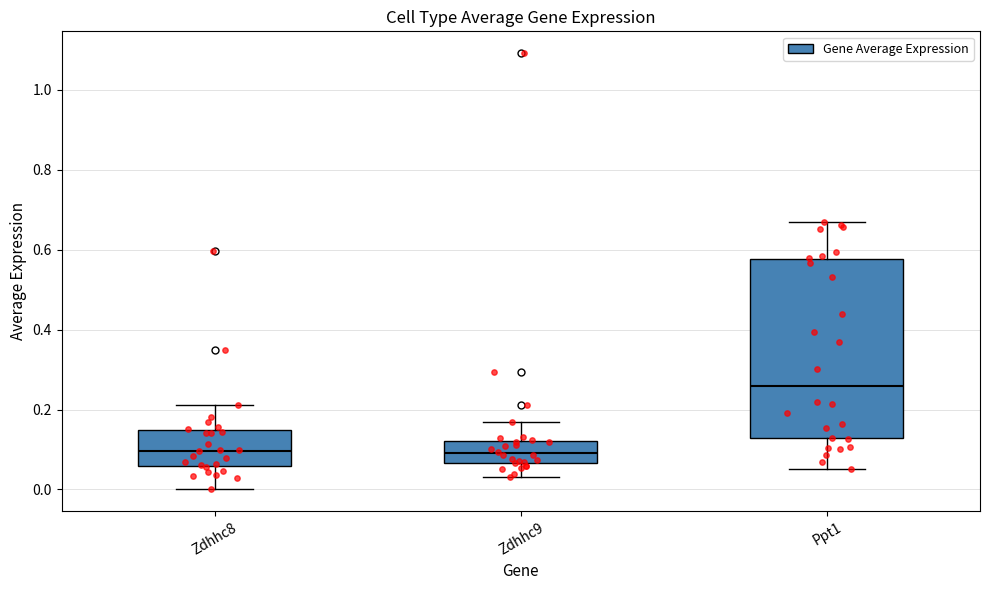

Which box's median line is the highest?

Ppt1